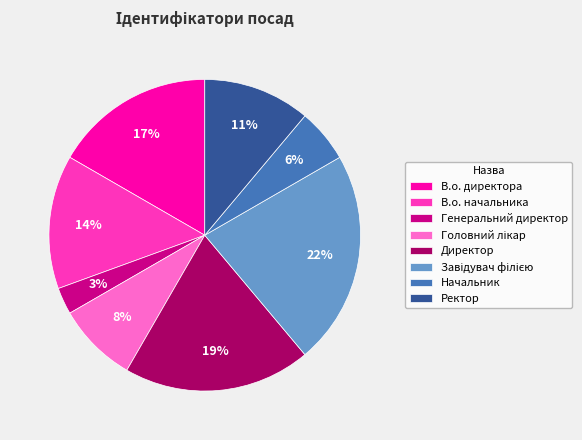

To the nearest percent, what is the difference between the largest and smallest slice percentages?

19%